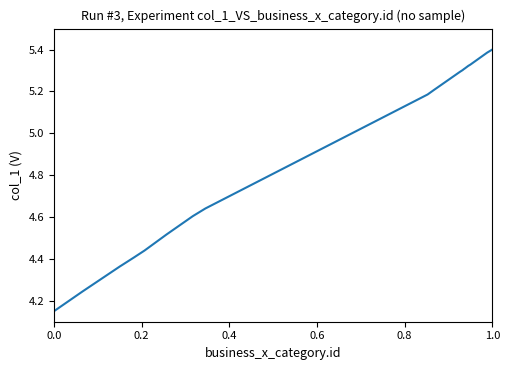

Is this an area chart (filled region under the line)?

No